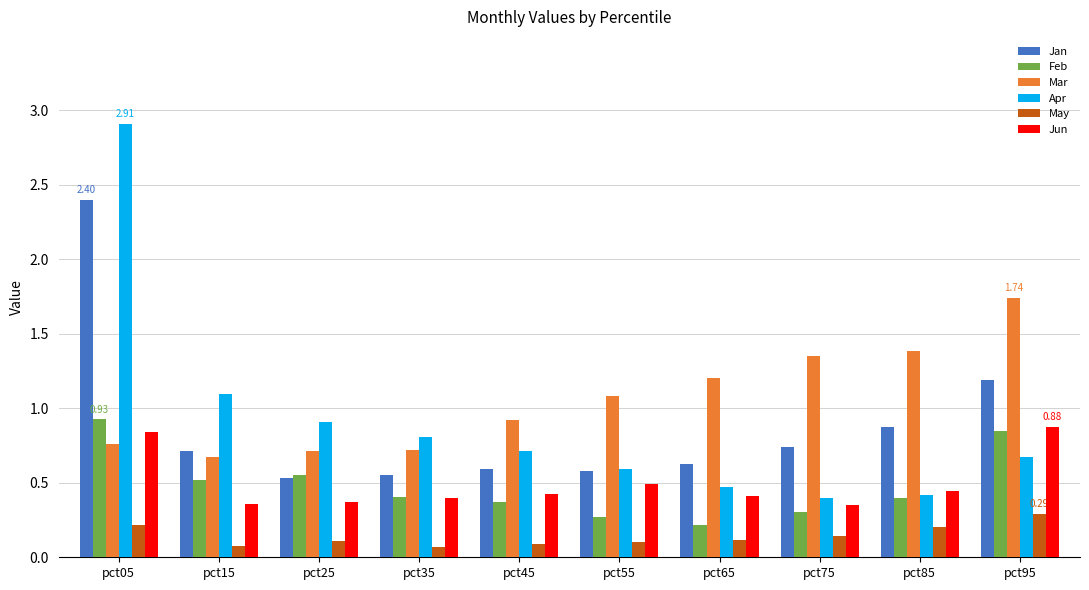

What is the total value across all series at pct55?

3.1